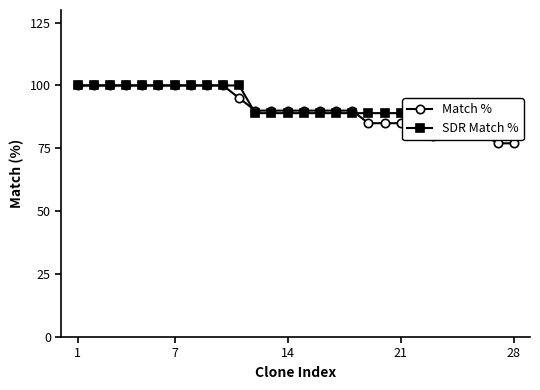

Is it true that Match % equals 119 at 21?

False